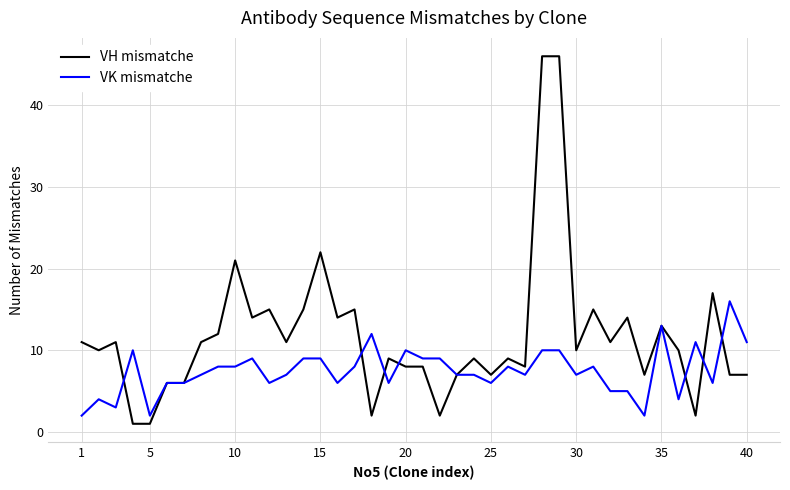

Which series has the largest range (max minus min)?

VH mismatche